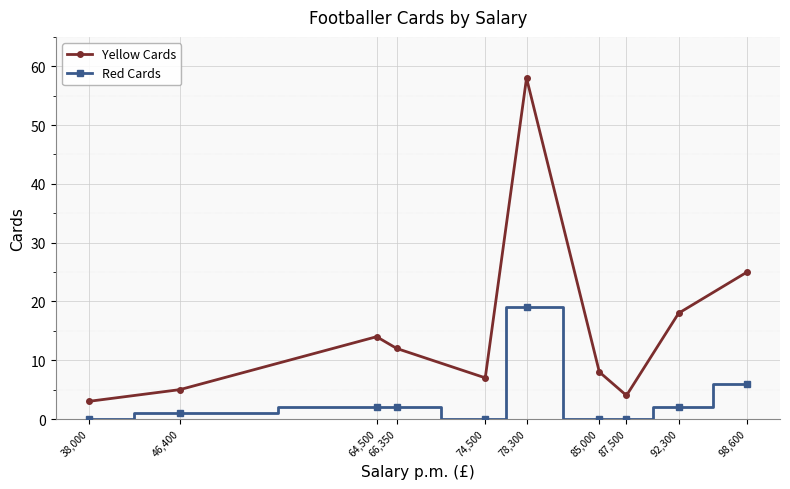

Is this an area chart (filled region under the line)?

No